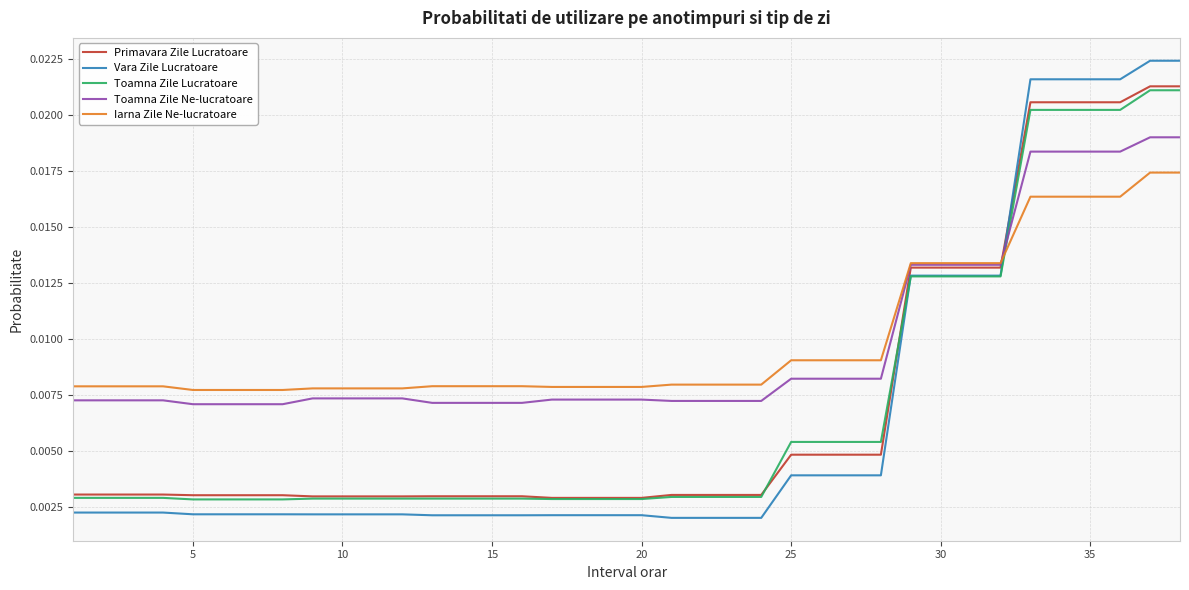

How many categories are shown in the chart?

38